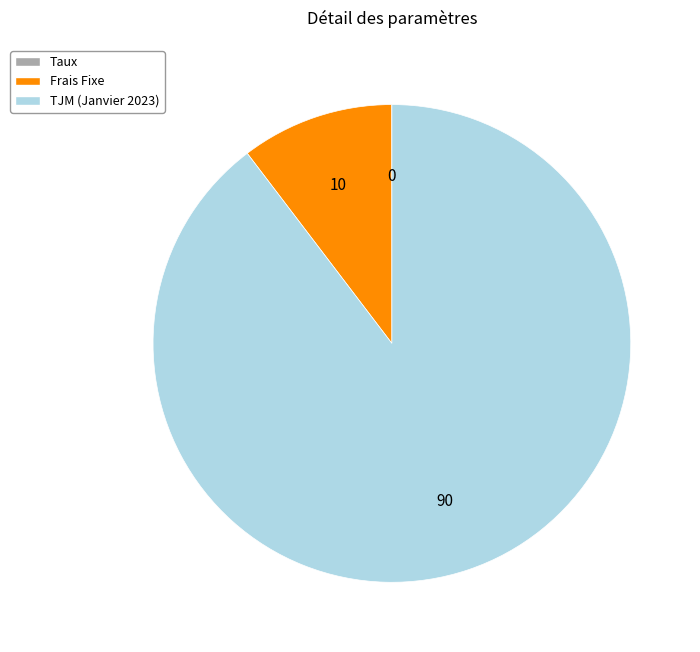

What is the largest slice in the pie chart?

TJM (Janvier 2023)